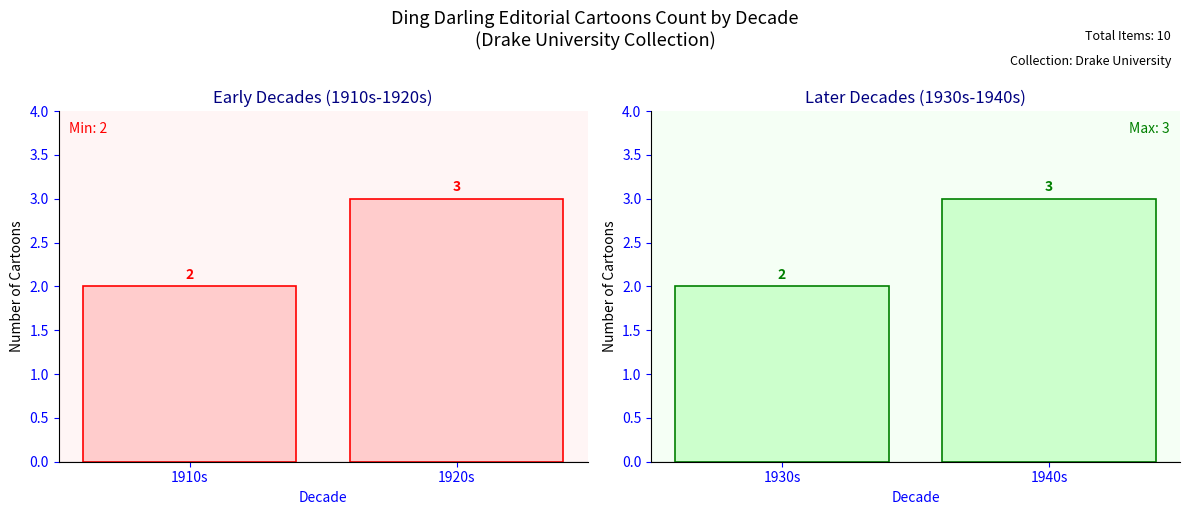

Are the bars grouped side by side (vs. stacked)?

No